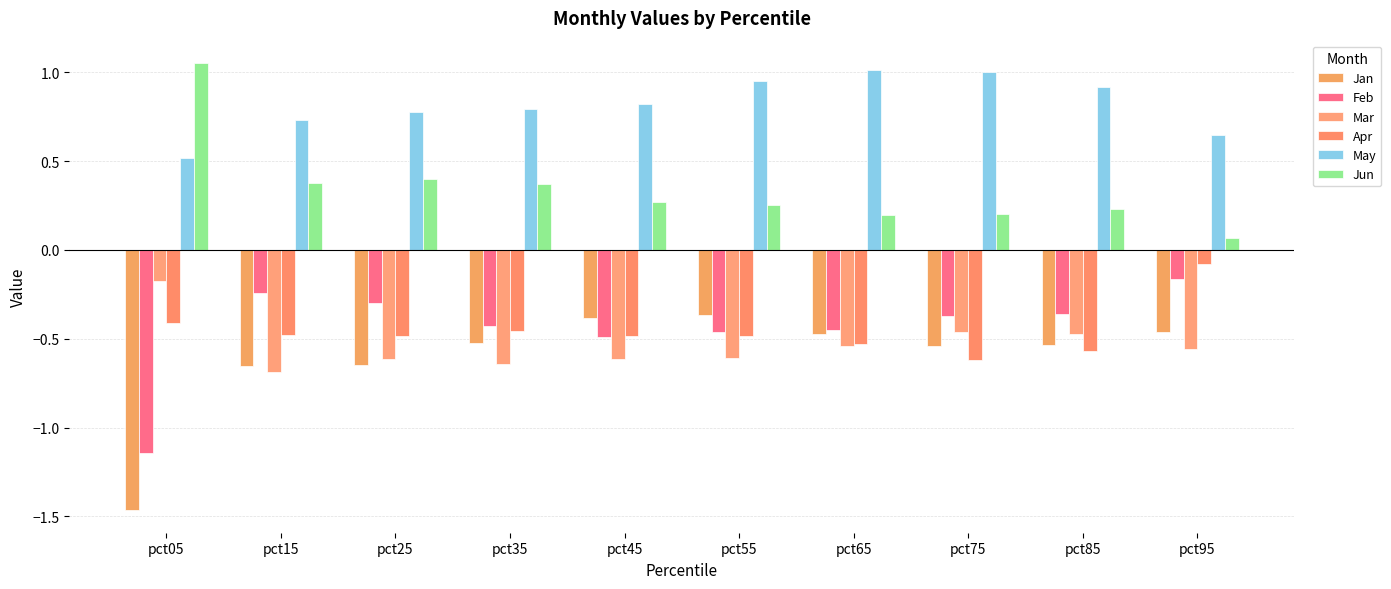

Is it true that Mar equals -0.9 at pct35?

False